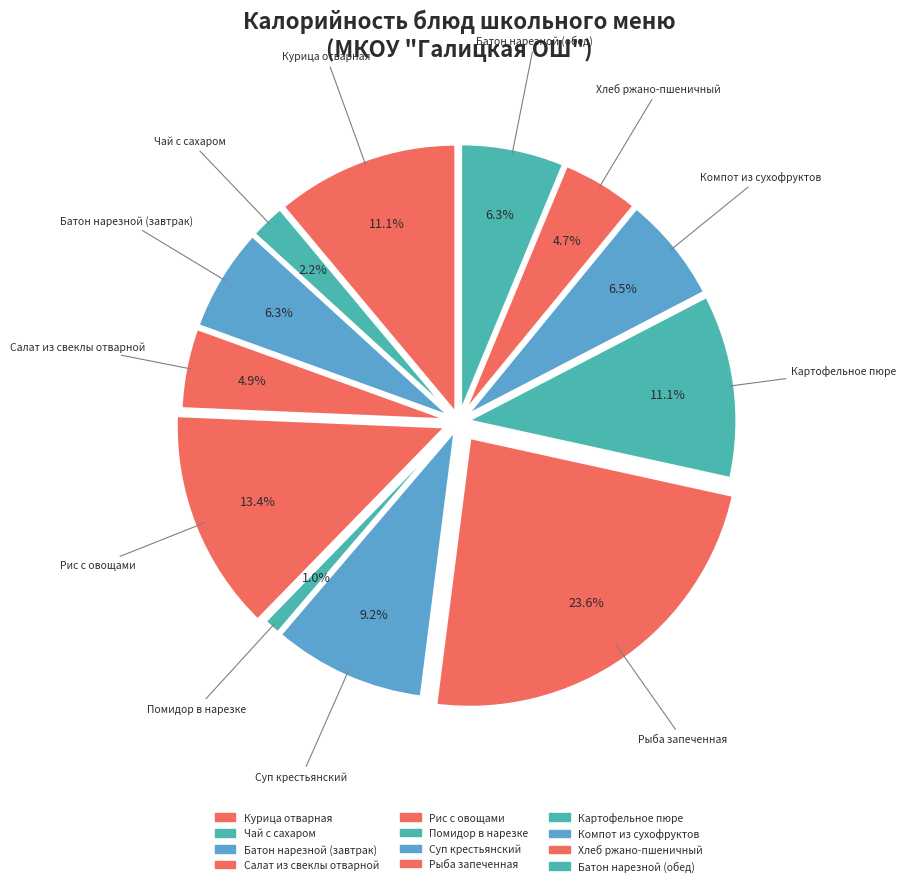

To the nearest percent, what percentage of the pie is Рыба запеченная?

24%